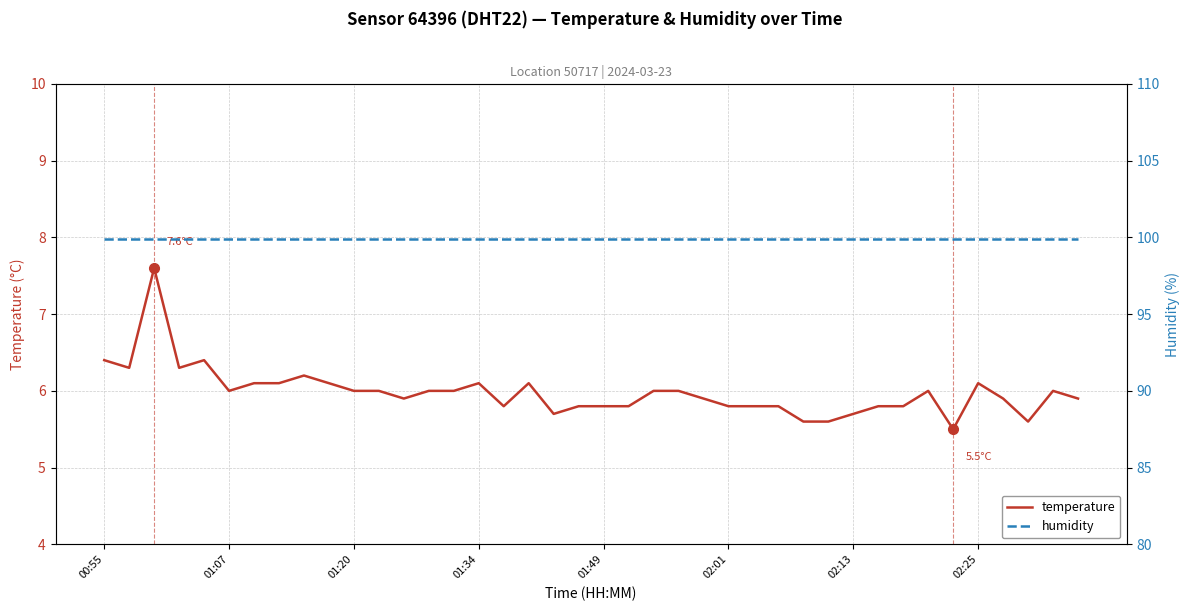

What is the approximate value of temperature at 02:13?

5.7